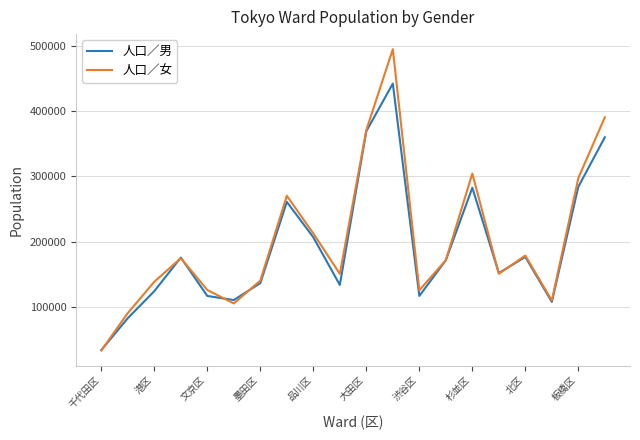

Which series has the widest spread of values?

人口／女